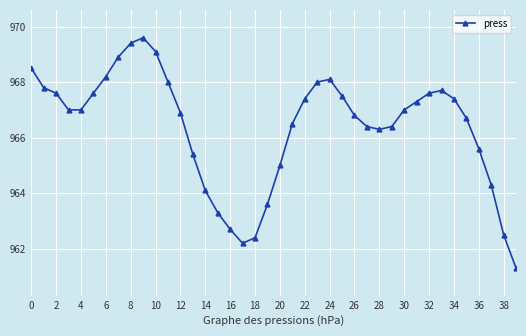

True or false: there are more than 2 points higher than both neighbors.

True